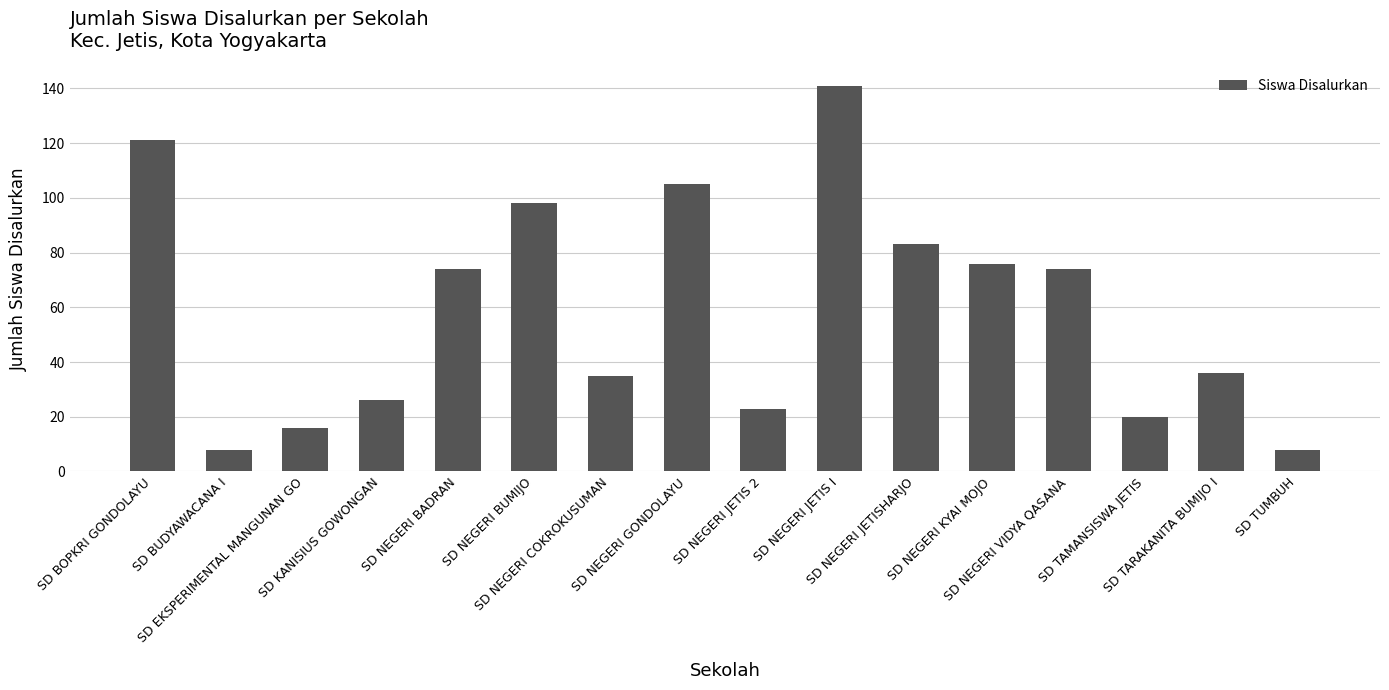

What is the difference between the values at SD NEGERI GONDOLAYU and SD EKSPERIMENTAL MANGUNAN GO?

89